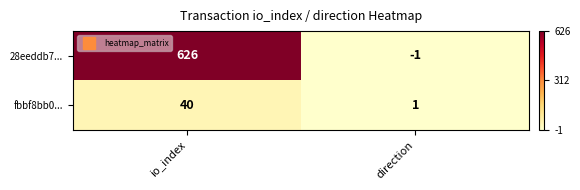

Reading left to right, extract all data points from this chart.

28eeddb7...: 626	-1
fbbf8bb0...: 40	1